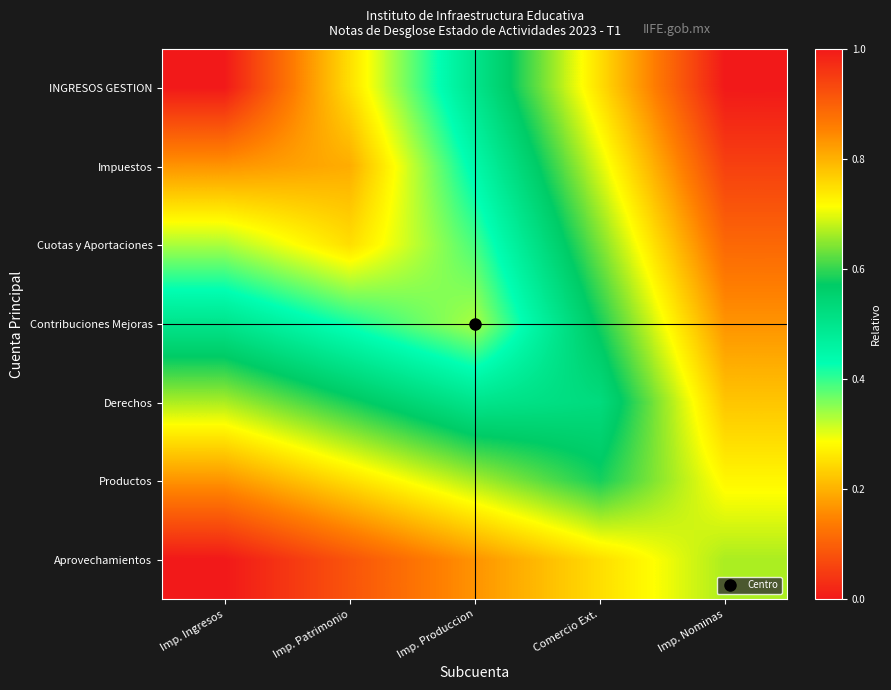

At how many categories does at least one series exceed 0?

5